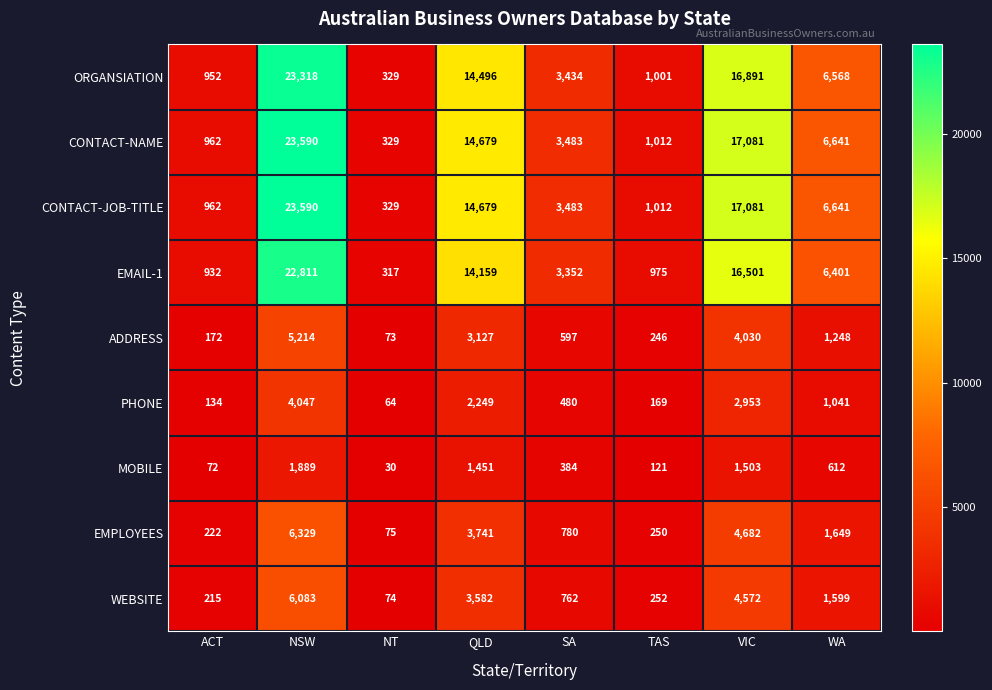

Rank the categories by EMAIL-1 value from lowest to highest.

NT, ACT, TAS, SA, WA, QLD, VIC, NSW